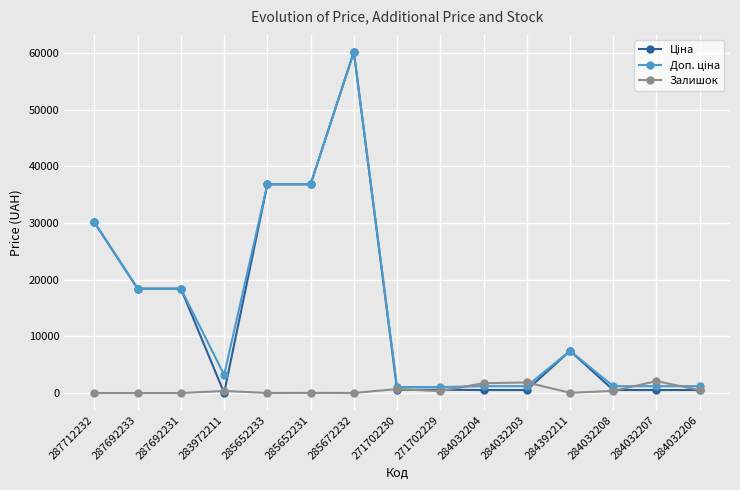

The value of Залишок at 287712232 is 0.0. True or false?

True